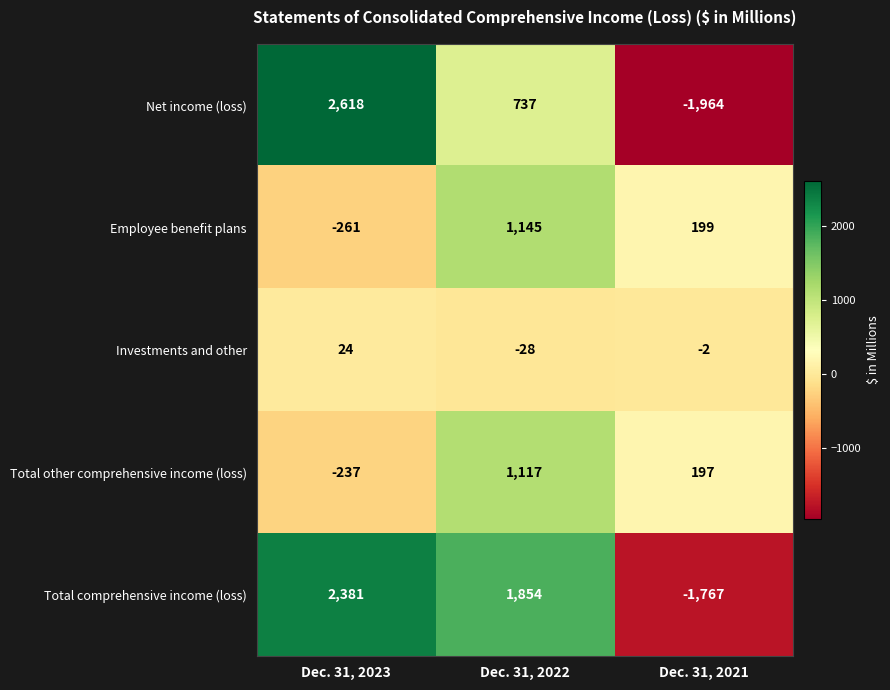

How many values in the Net income (loss) series are below 737?

1